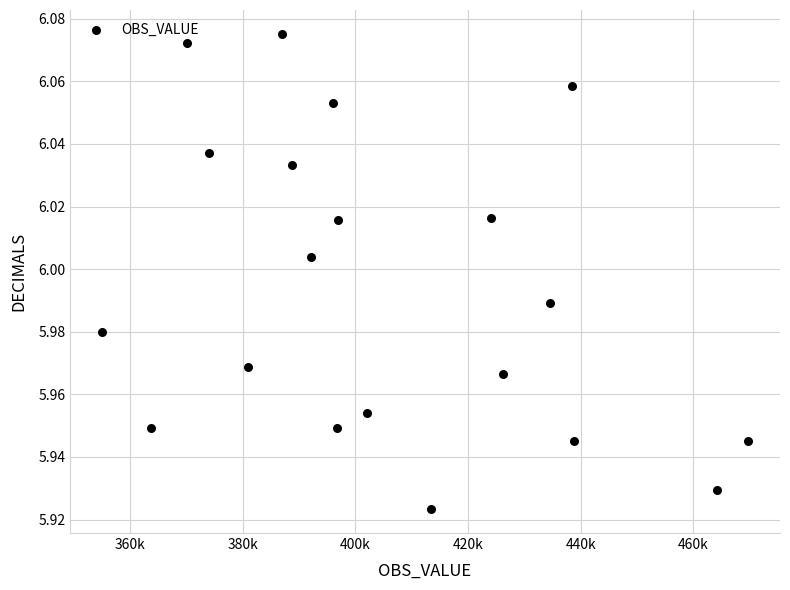

What is the range of X values (max minus min)?

114506.0